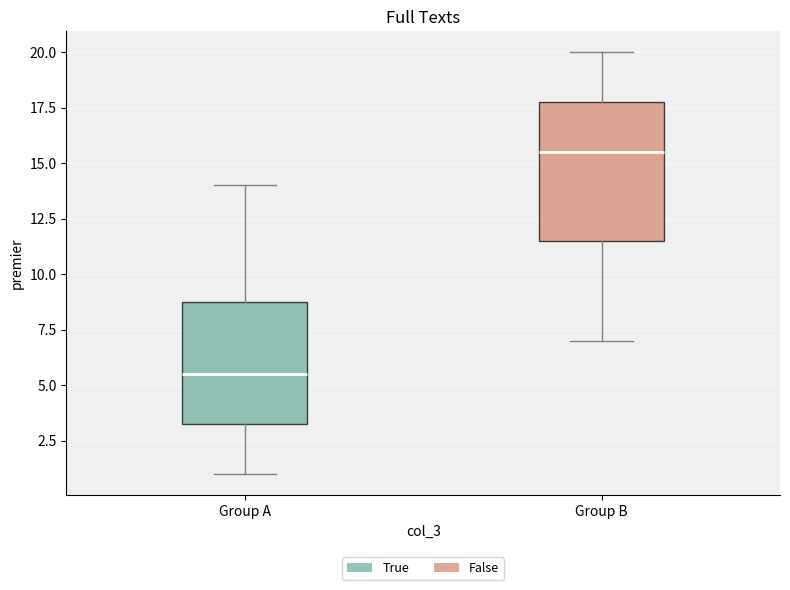

Comparing the boxes themselves (not the whiskers), which one is the tallest?

Group B